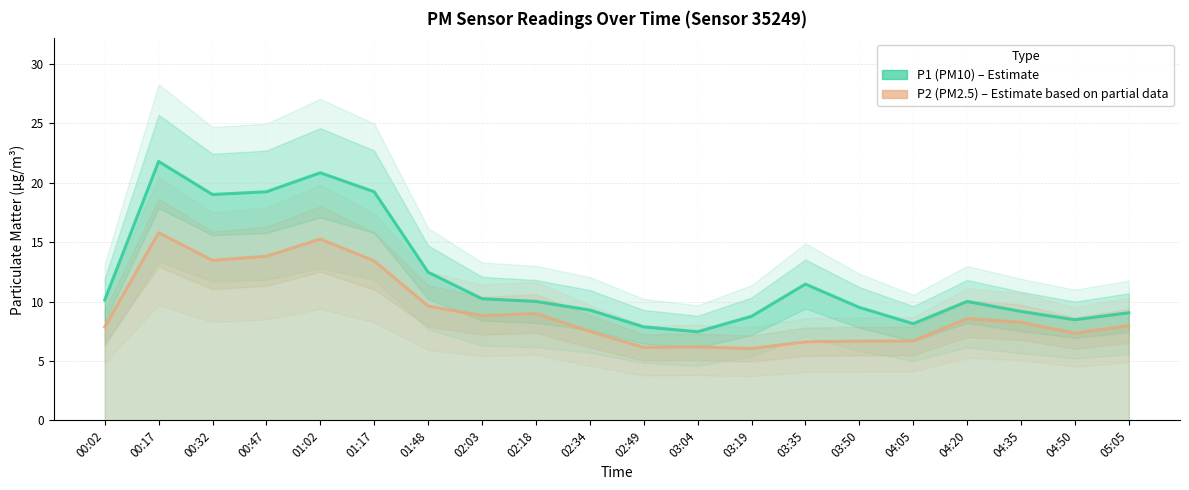

Does the chart have visible grid lines?

Yes